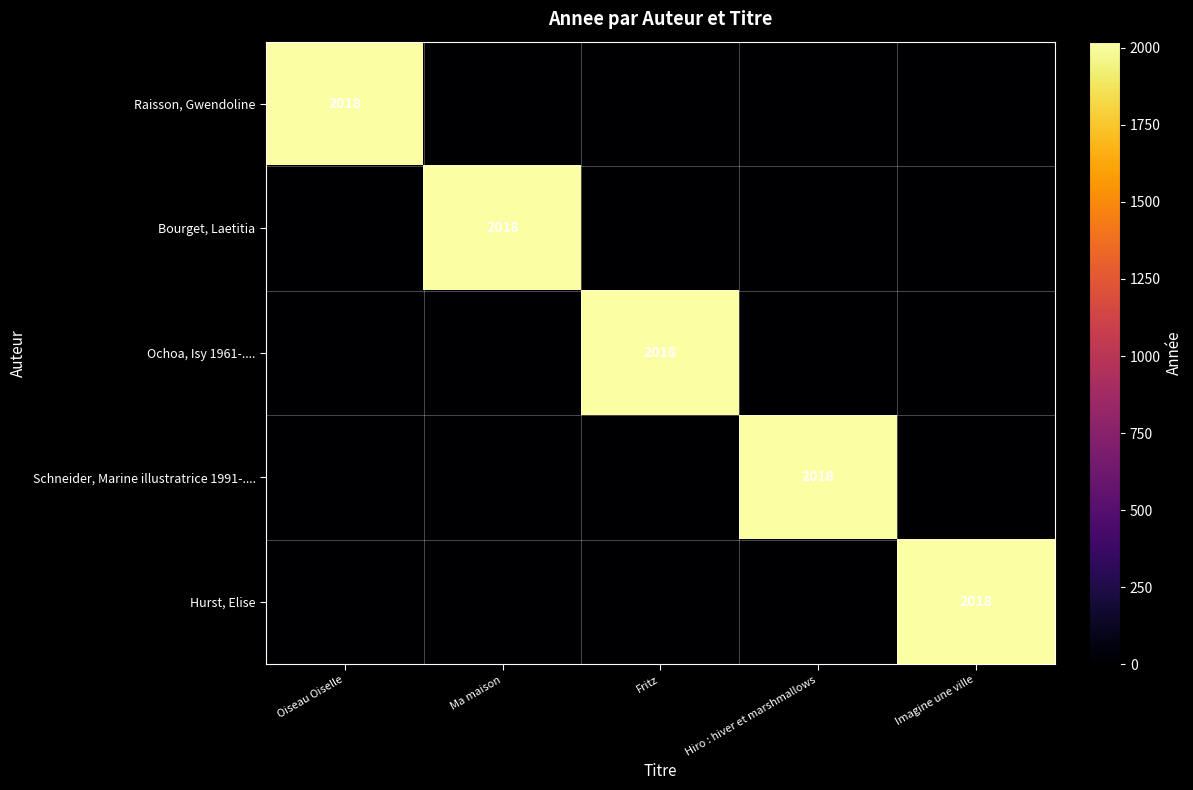

At which category is the sum across all series the highest?

Oiseau Oiselle